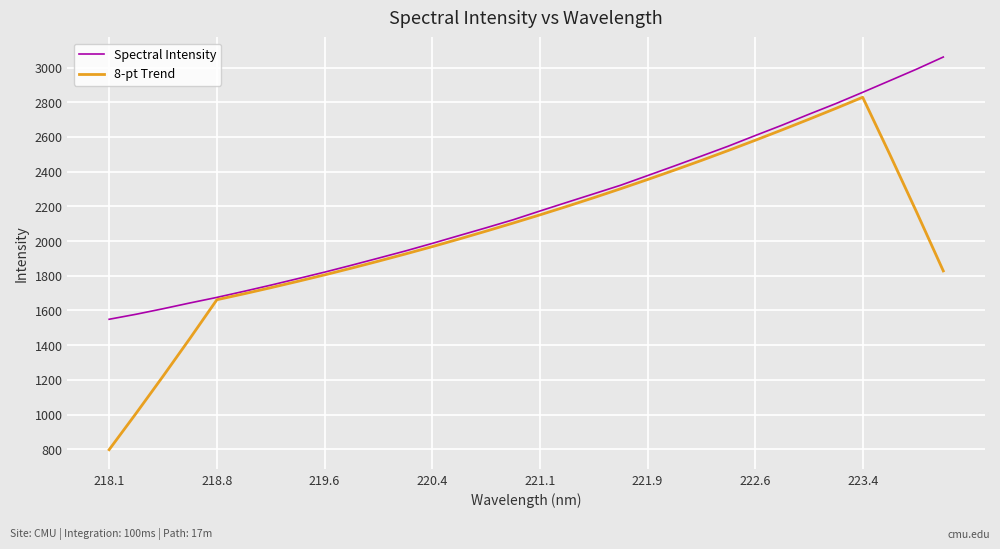

What is the minimum value shown in the chart?

797.6